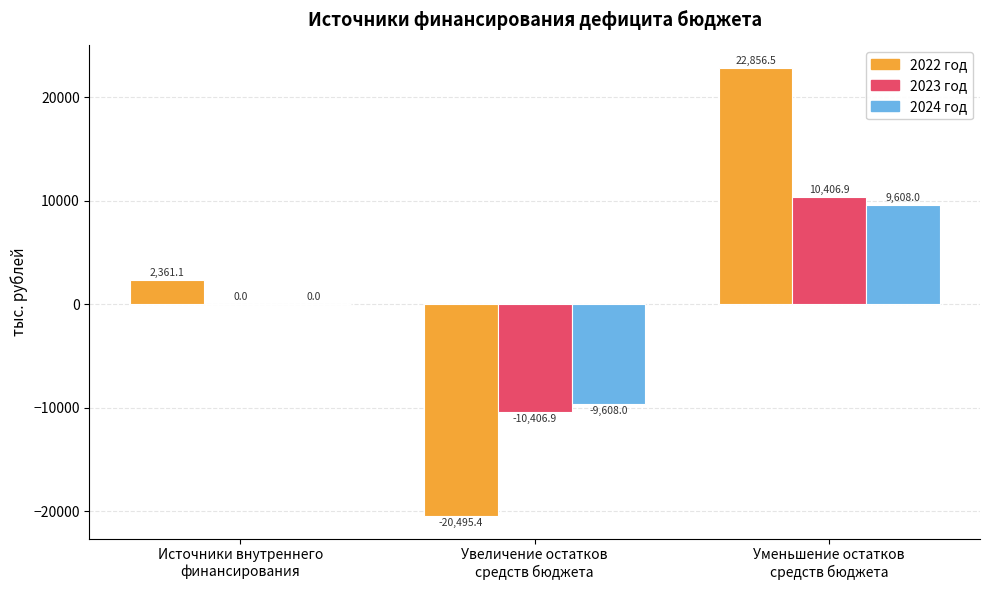

Between Источники внутреннего
финансирования and Уменьшение остатков
средств бюджета, which series saw the biggest shift?

2022 год